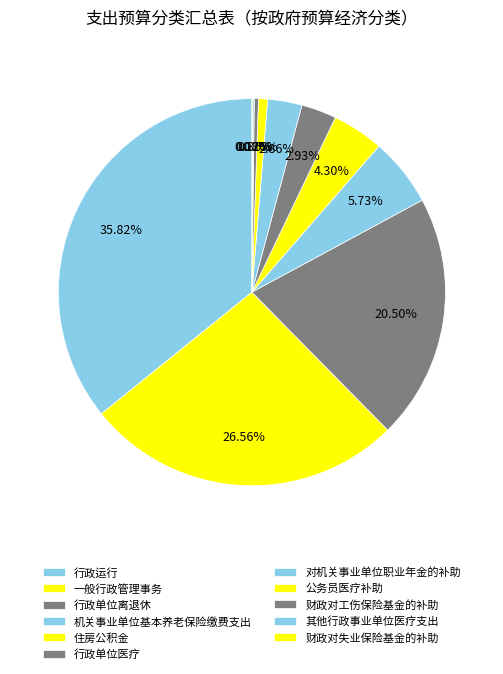

The 对机关事业单位职业年金的补助 slice represents 3% of the pie. True or false?

True